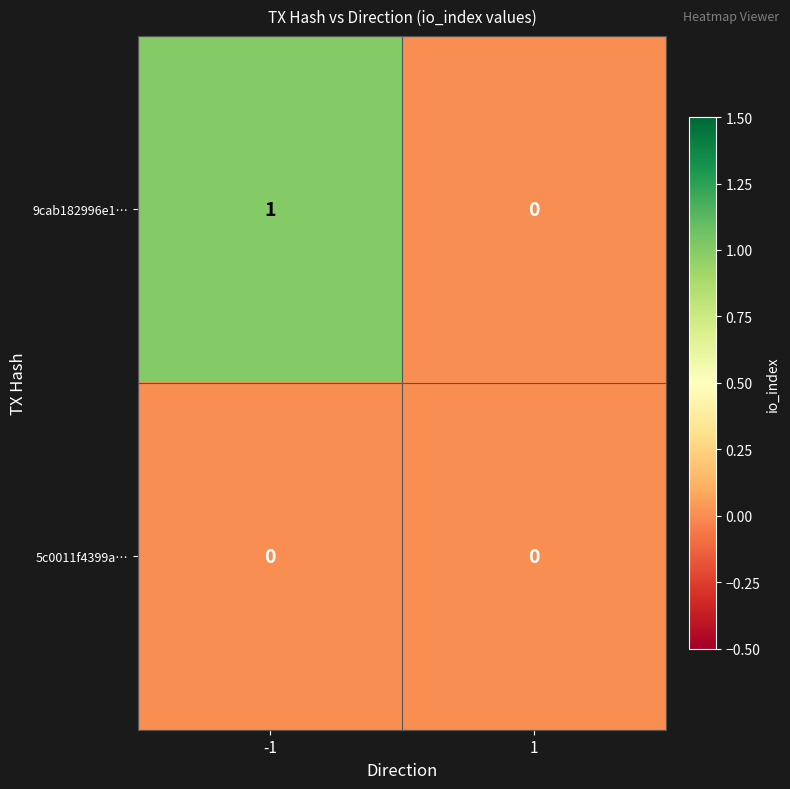

True or false: 9cab182996e1… has a value of 1 at 1.

False